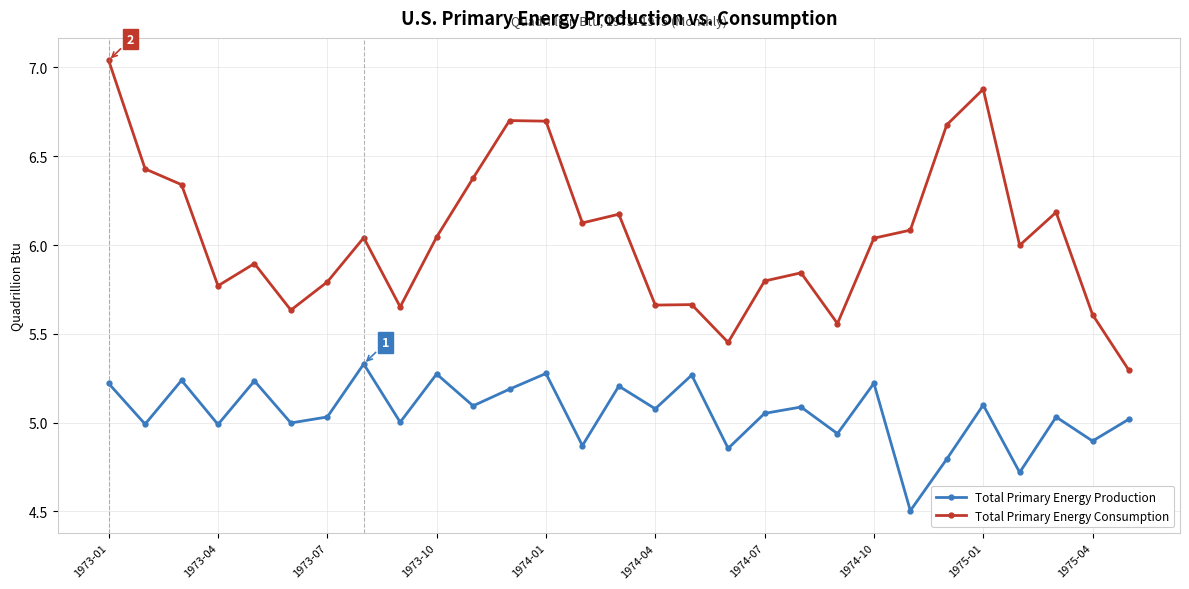

True or false: Total Primary Energy Consumption and Total Primary Energy Production cross at least once.

False